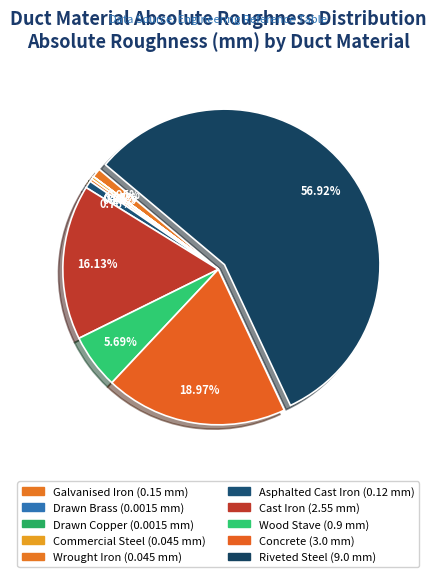

Is the sum of Drawn Brass and Commercial Steel greater than half?

No